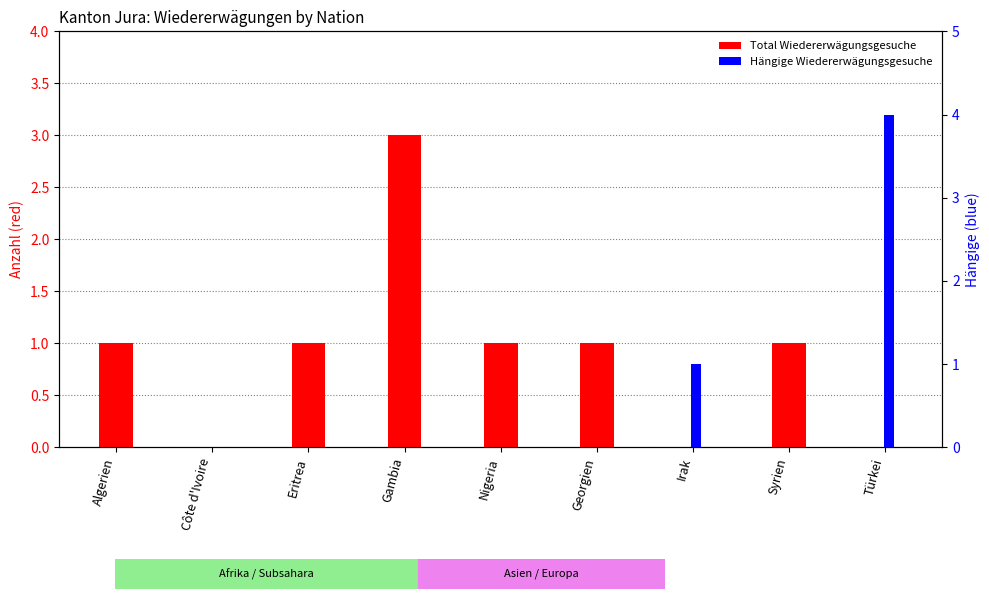

What are all the series names shown in the legend?

Total Wiedererwägungsgesuche, Hängige Wiedererwägungsgesuche